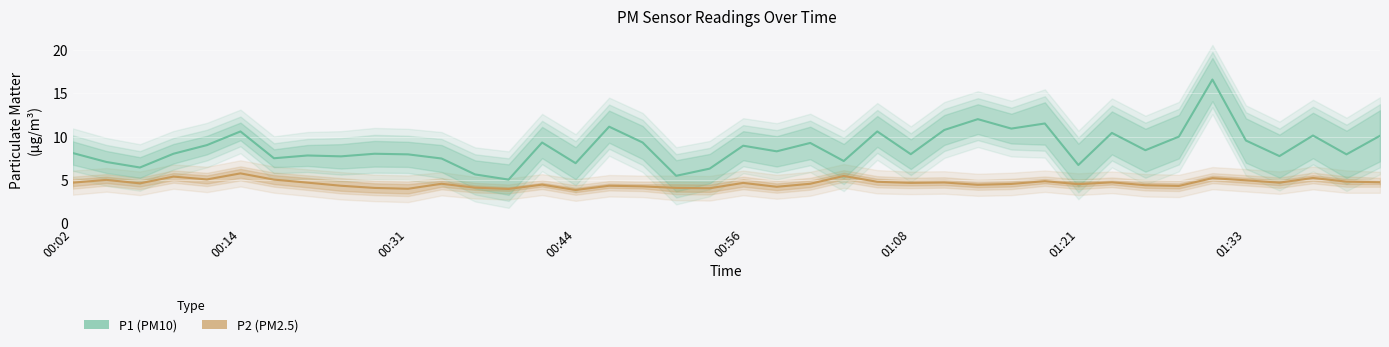

Where is the first local maximum for P2 (PM2.5)?

00:14